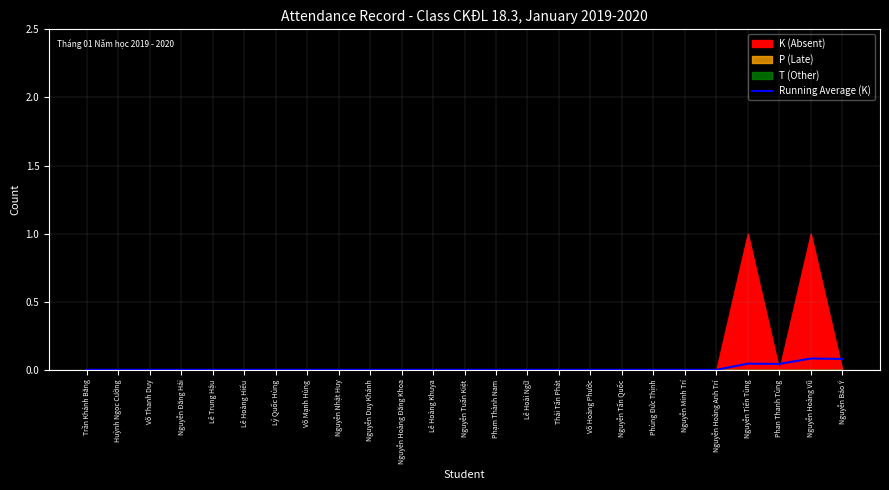

Where is the data nearest to the value 0?

Trần Khánh Băng